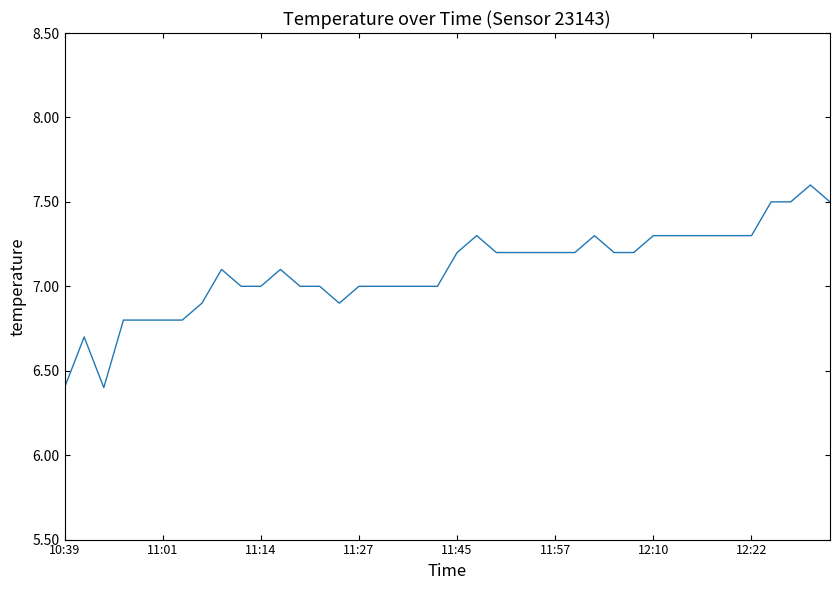

Is this an area chart (filled region under the line)?

No